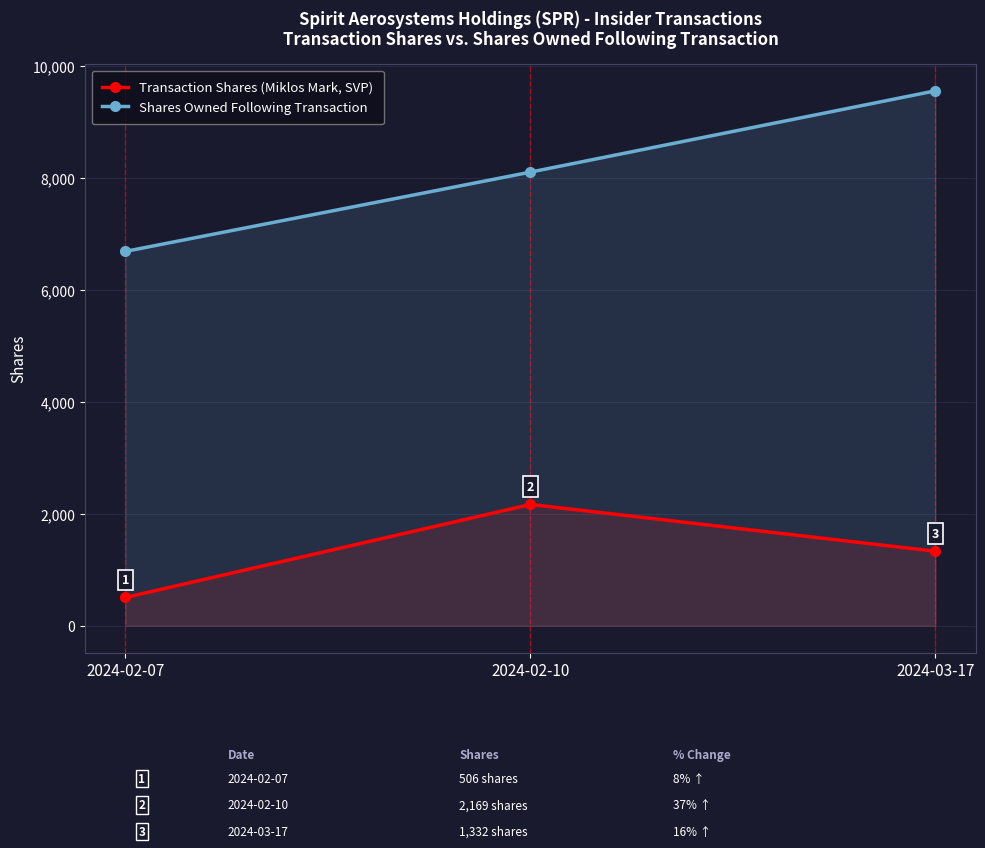

How many data points in Transaction Shares (Miklos Mark, SVP) are less than 1332?

1